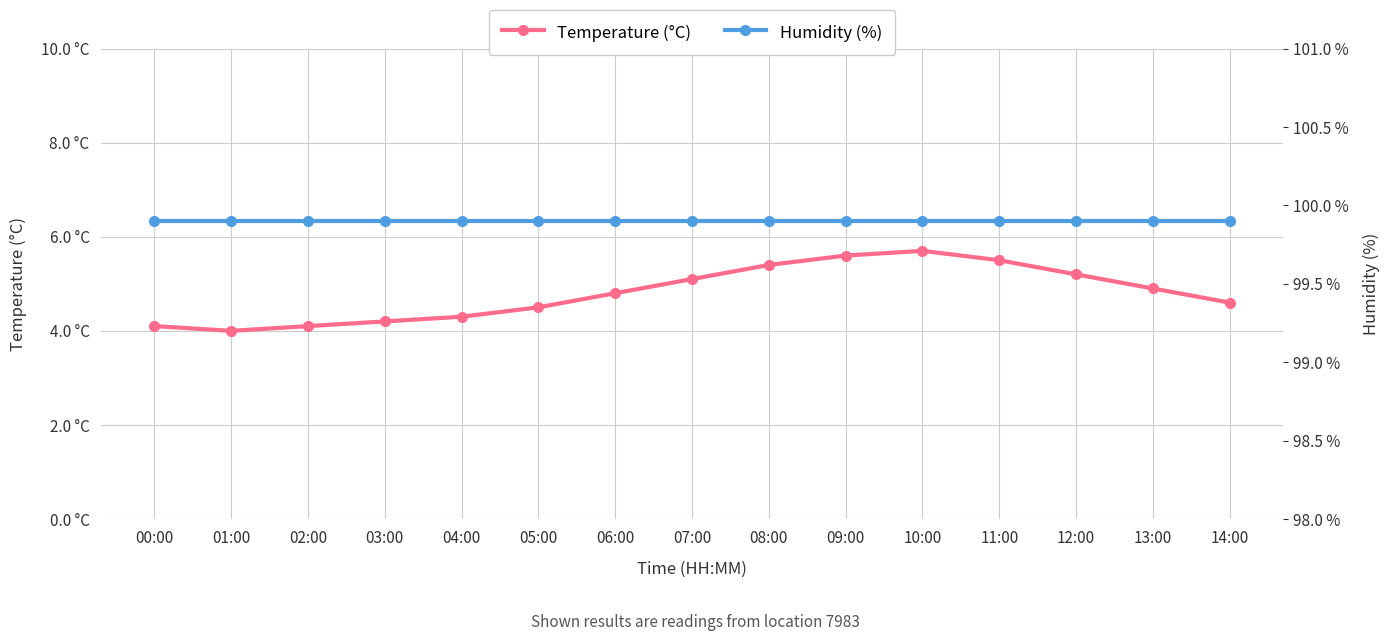

What is the difference between the highest and lowest values at 10:00?

94.2